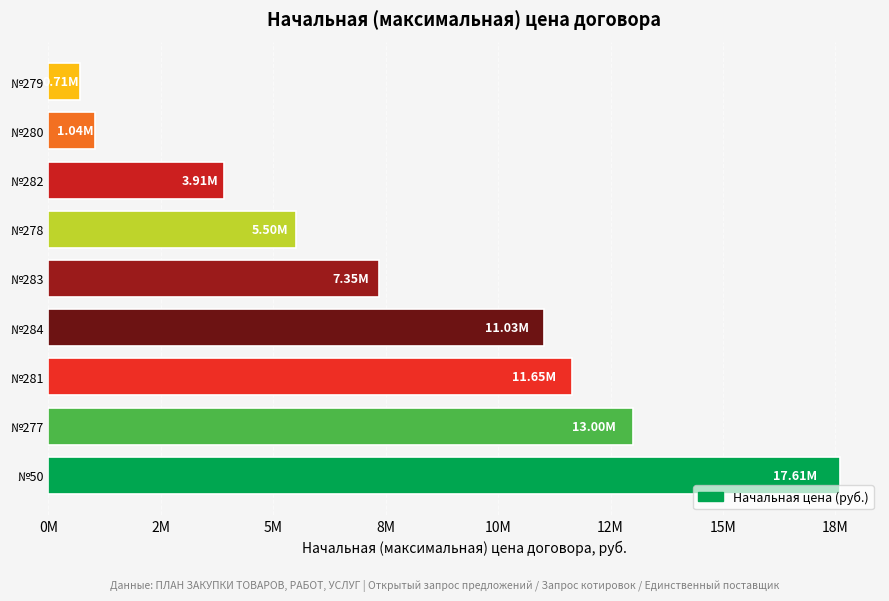

Does the chart contain any negative values?

No